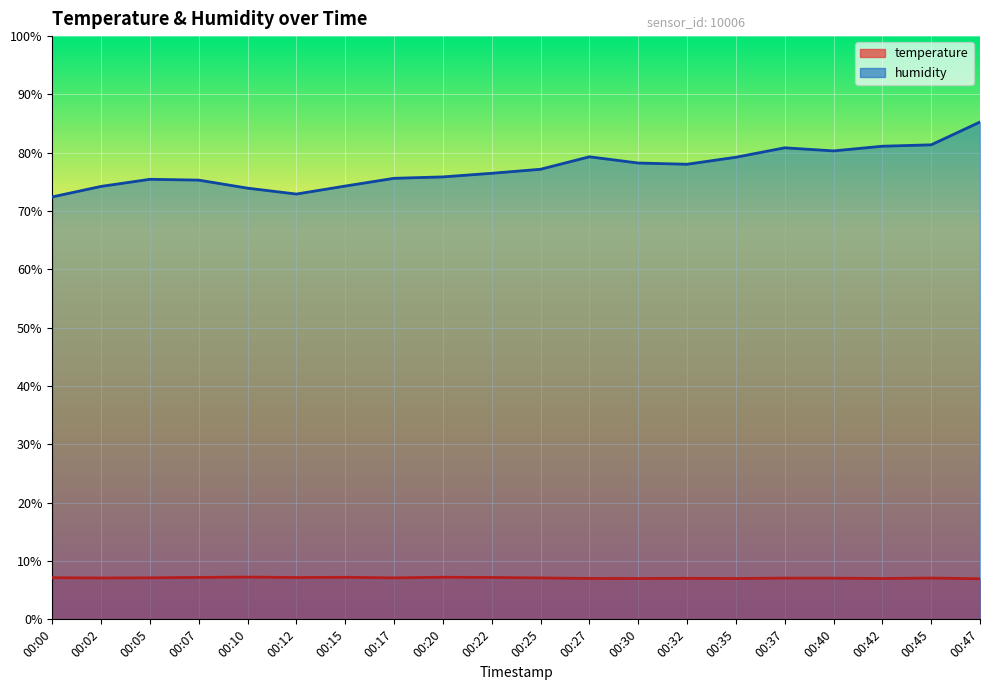

True or false: humidity and temperature intersect in this chart.

False